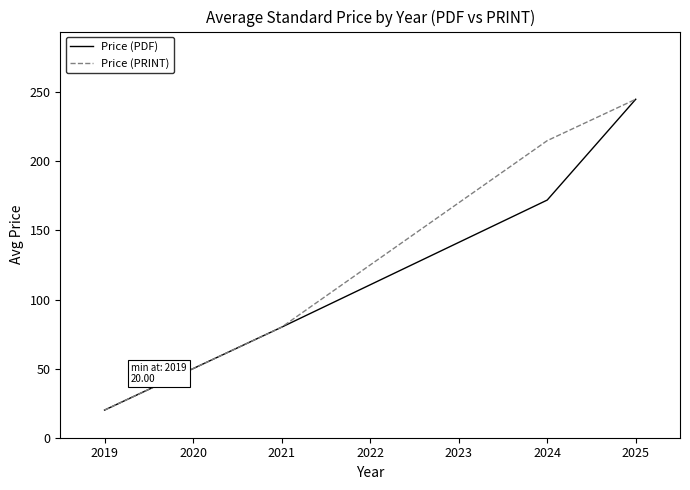

True or false: Price (PRINT) has more than 2 interior local peaks.

False